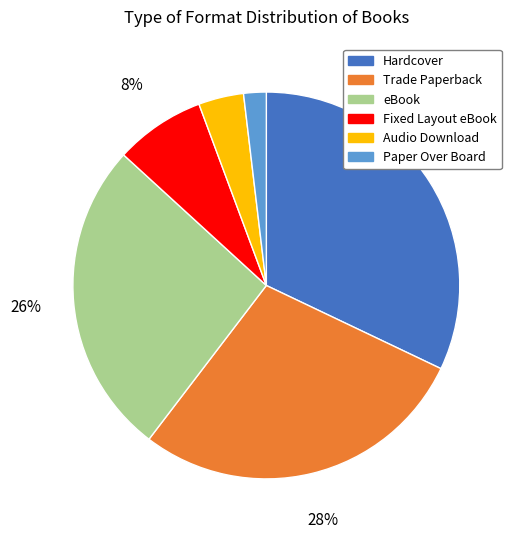

True or false: Hardcover accounts for 20% of the total.

False